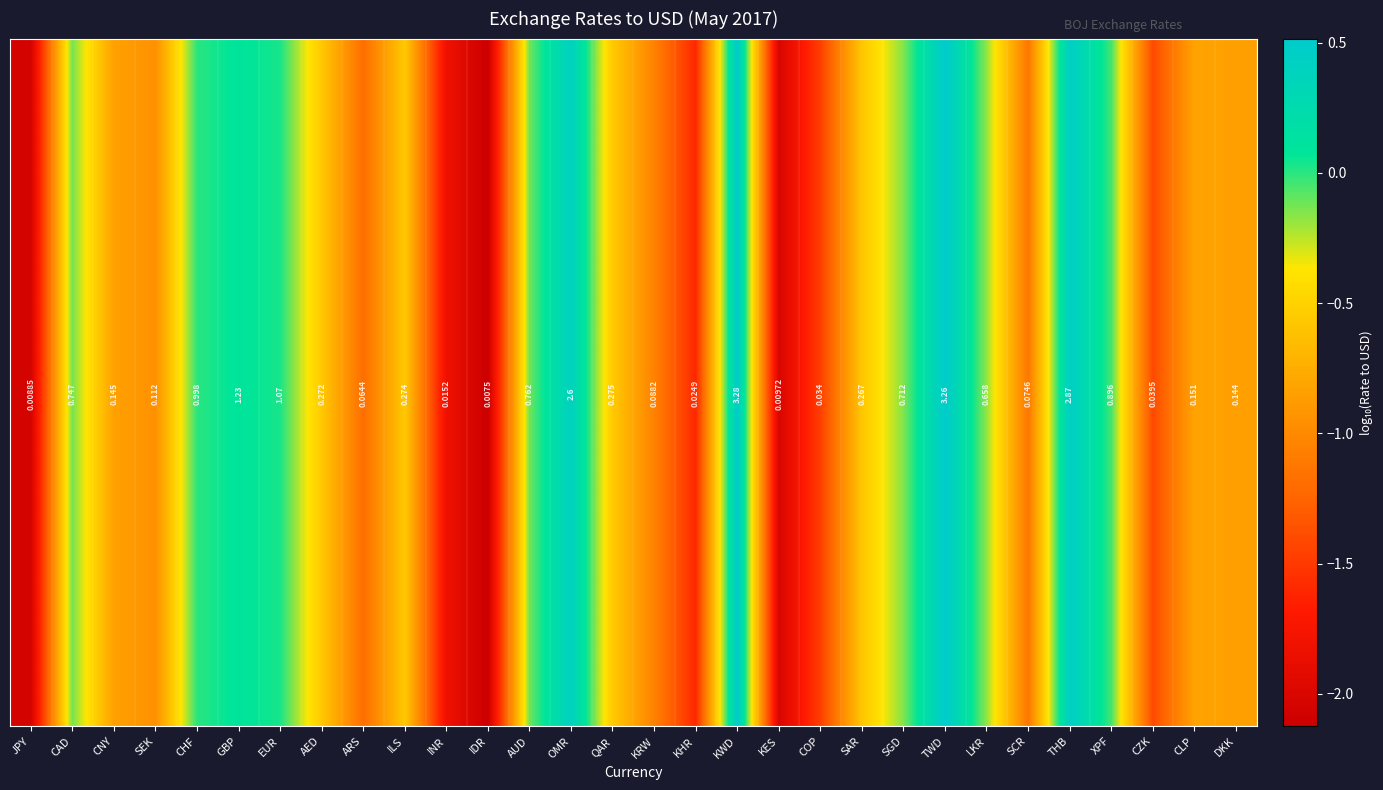

What is the greatest value displayed?

0.5